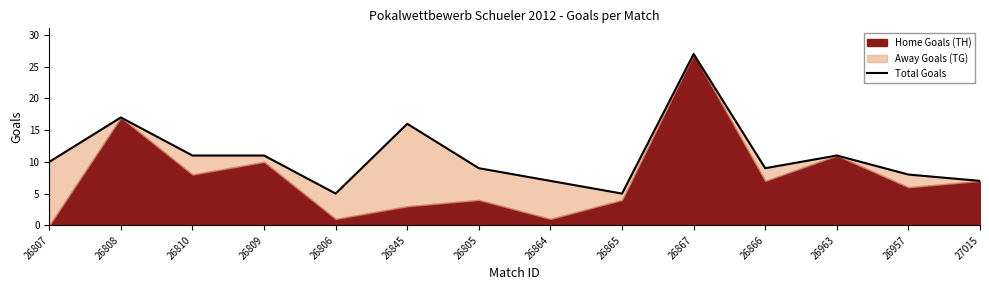

What is the value of the 8th point from the left?

7